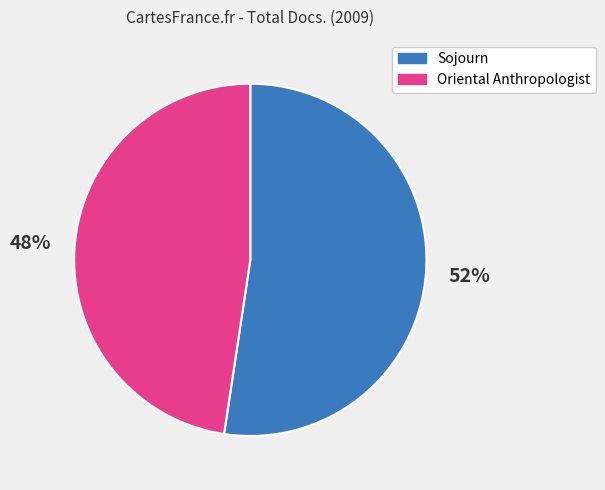

How many slices are in this pie chart?

2